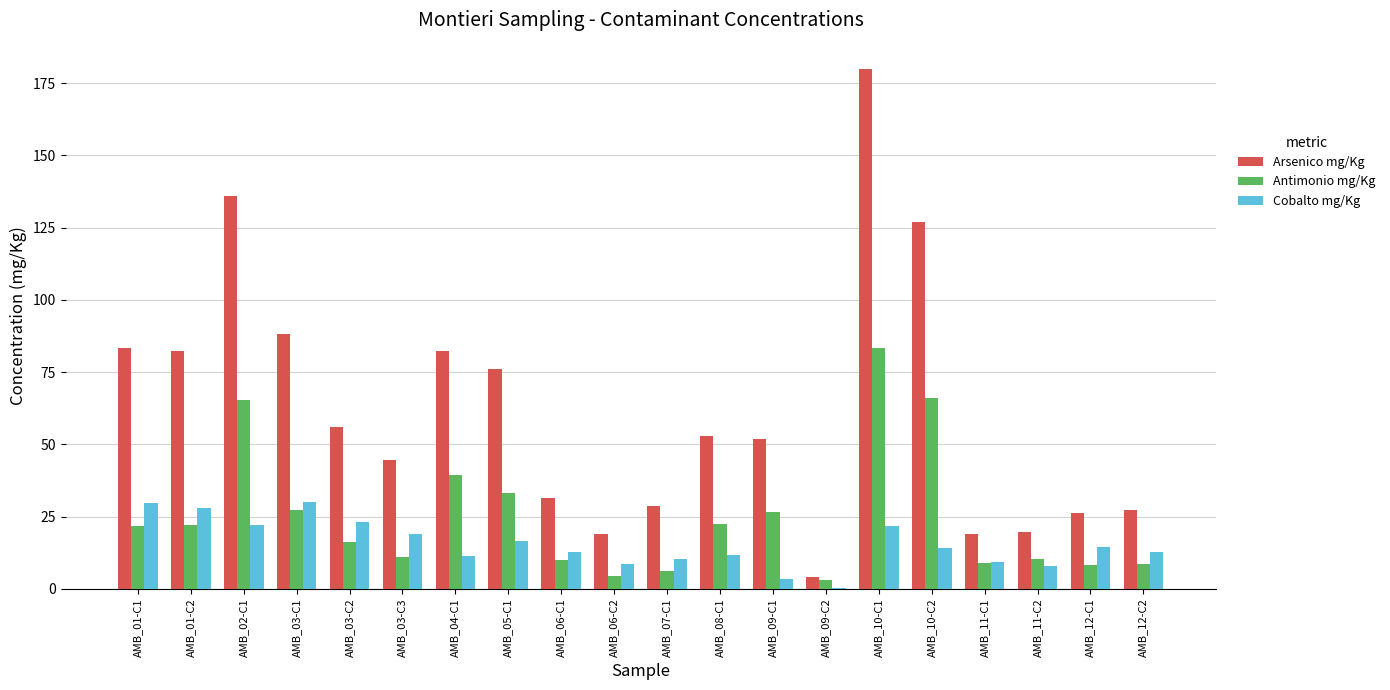

At which label is Arsenico mg/Kg closest to 92?

AMB_03-C1